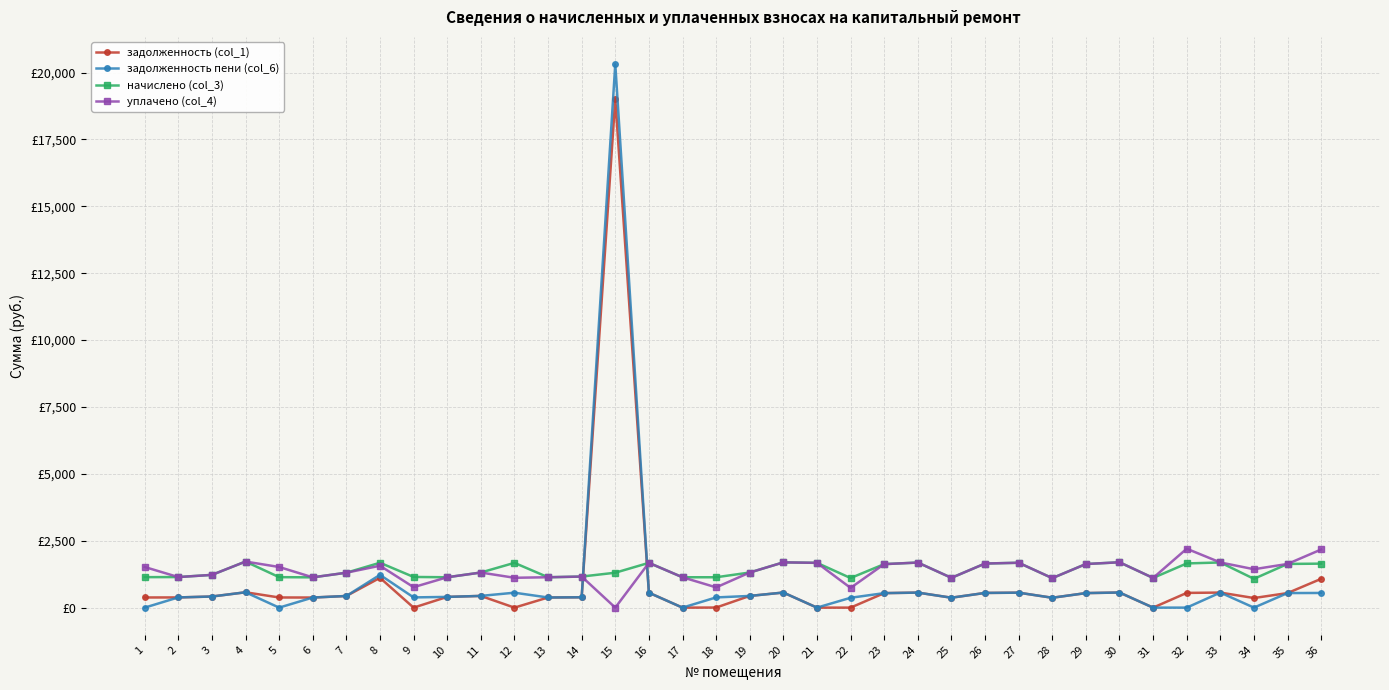

What is the difference between the уплачено (col_4) values at 14 and 8?

404.4